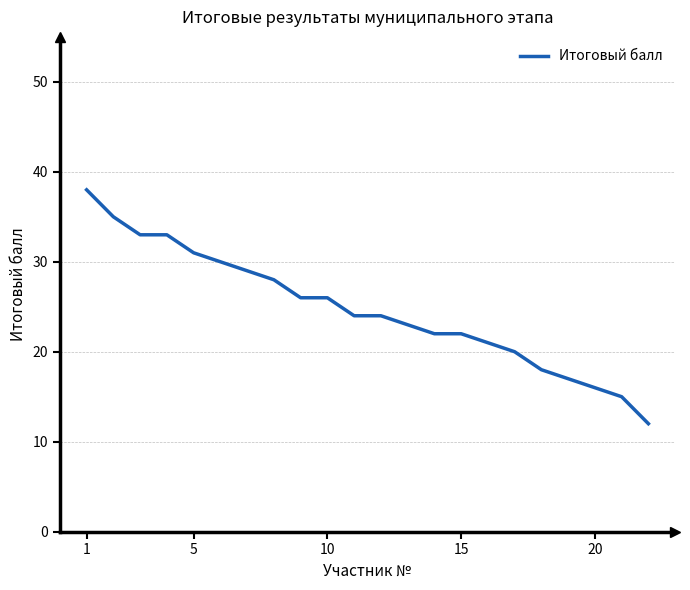

Reading left to right, extract all data points from this chart.

38	35	33	33	31	30	29	28	26	26	24	24	23	22	22	21	20	18	17	16	15	12